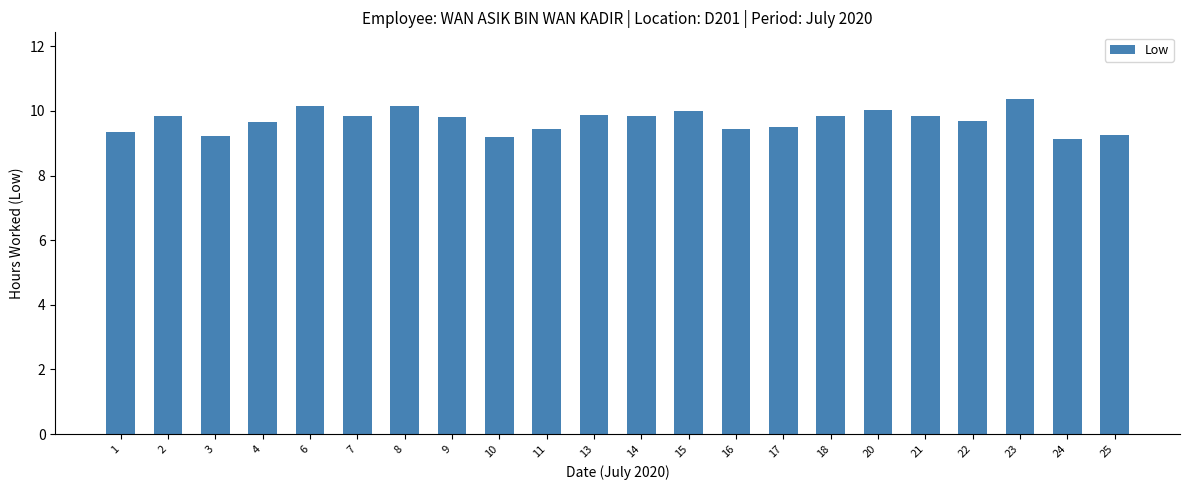

How many series are shown in this chart?

1